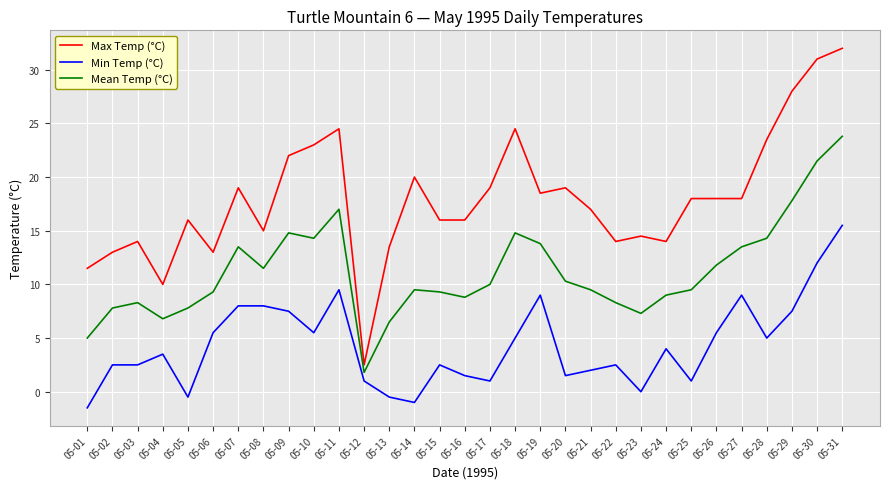

True or false: Max Temp (°C) and Mean Temp (°C) intersect in this chart.

False